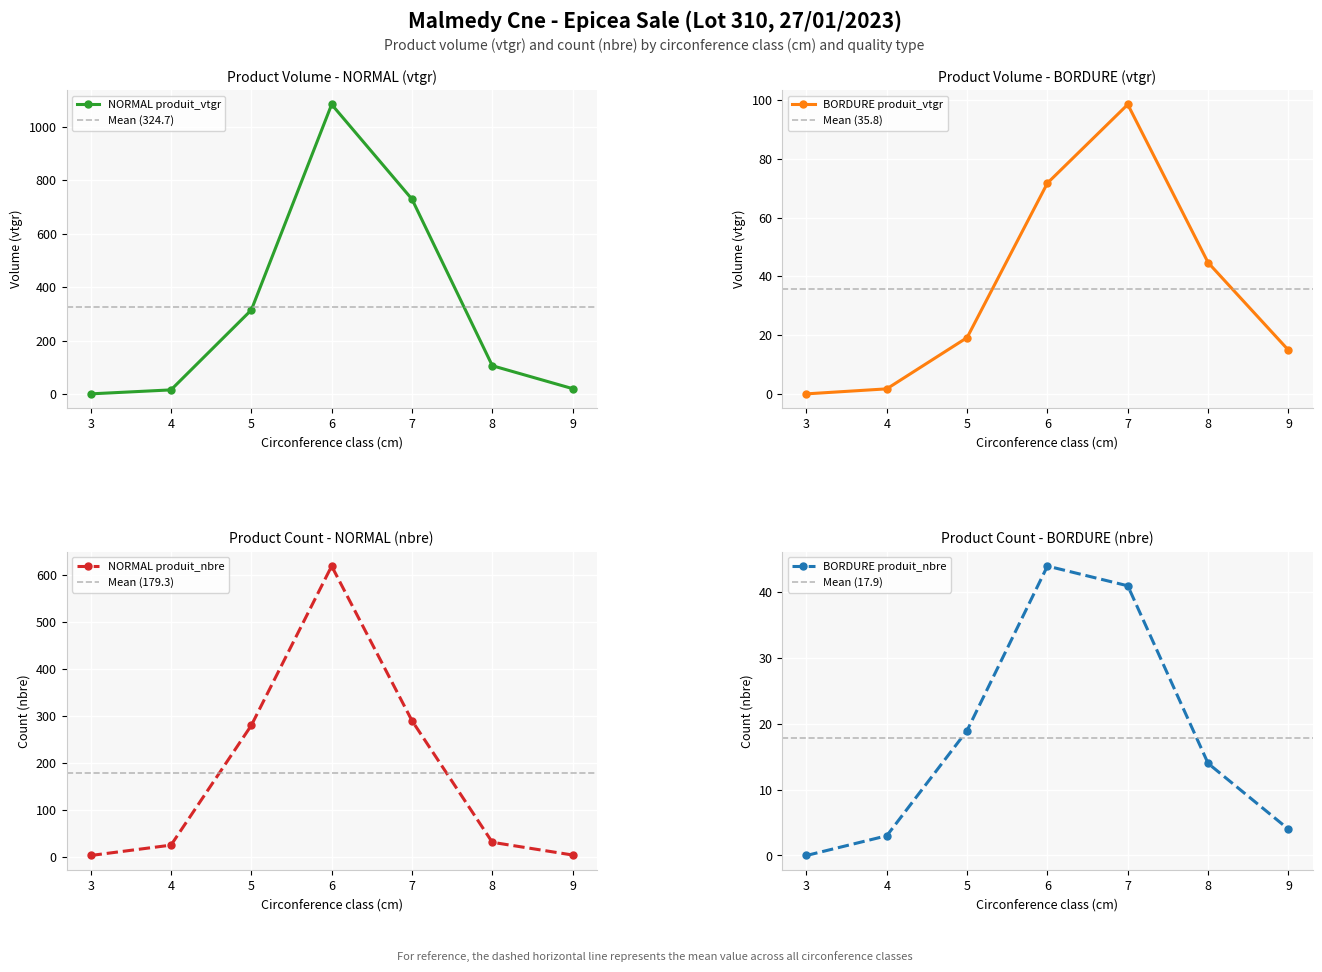

What is the difference between the second highest and minimum values in the BORDURE produit_nbre series?

41